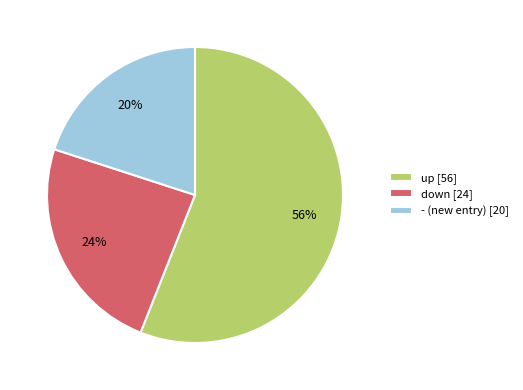

Is the sum of up [56] and down [24] greater than half?

Yes